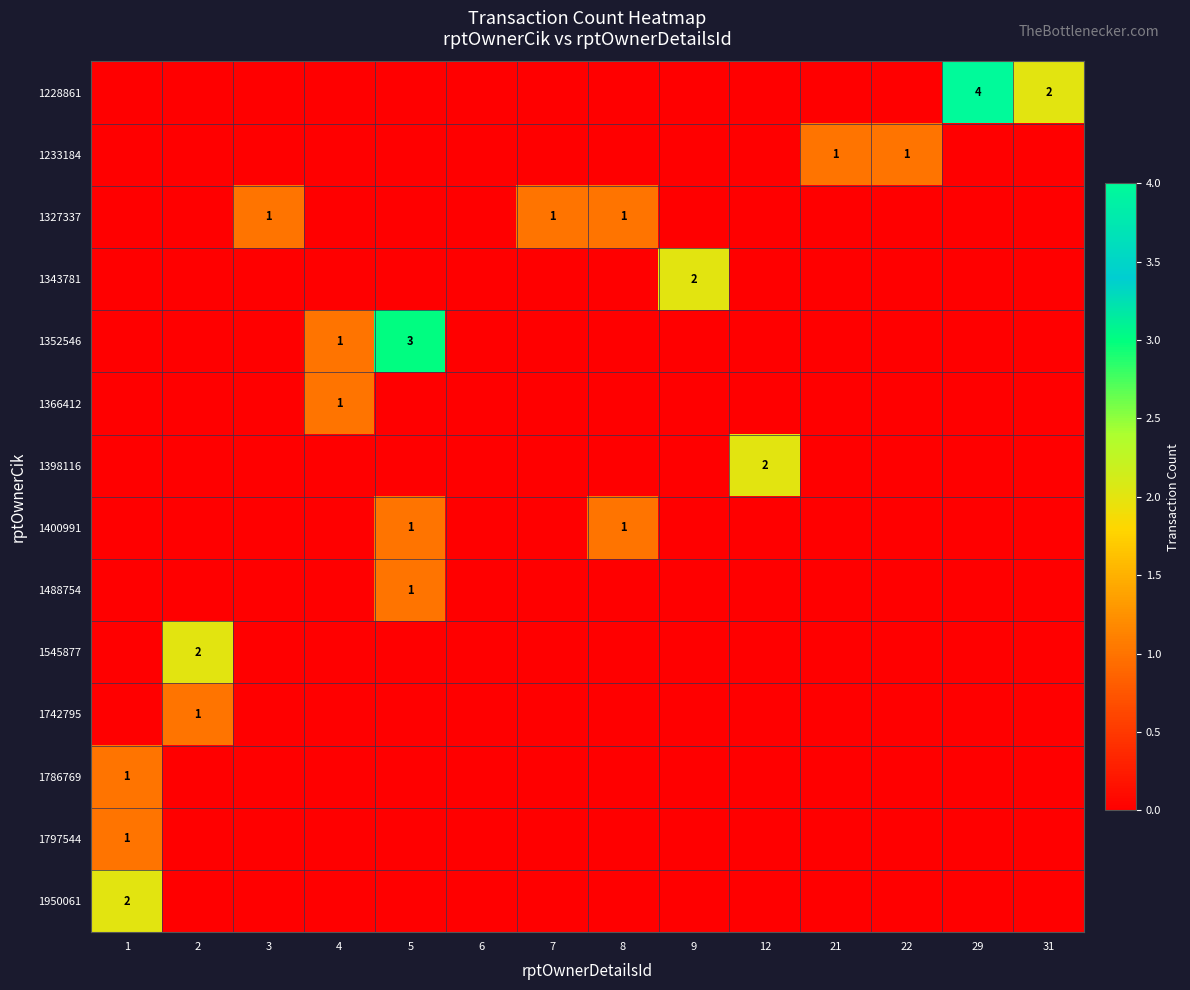

At which label does 1343781 reach its peak?

9